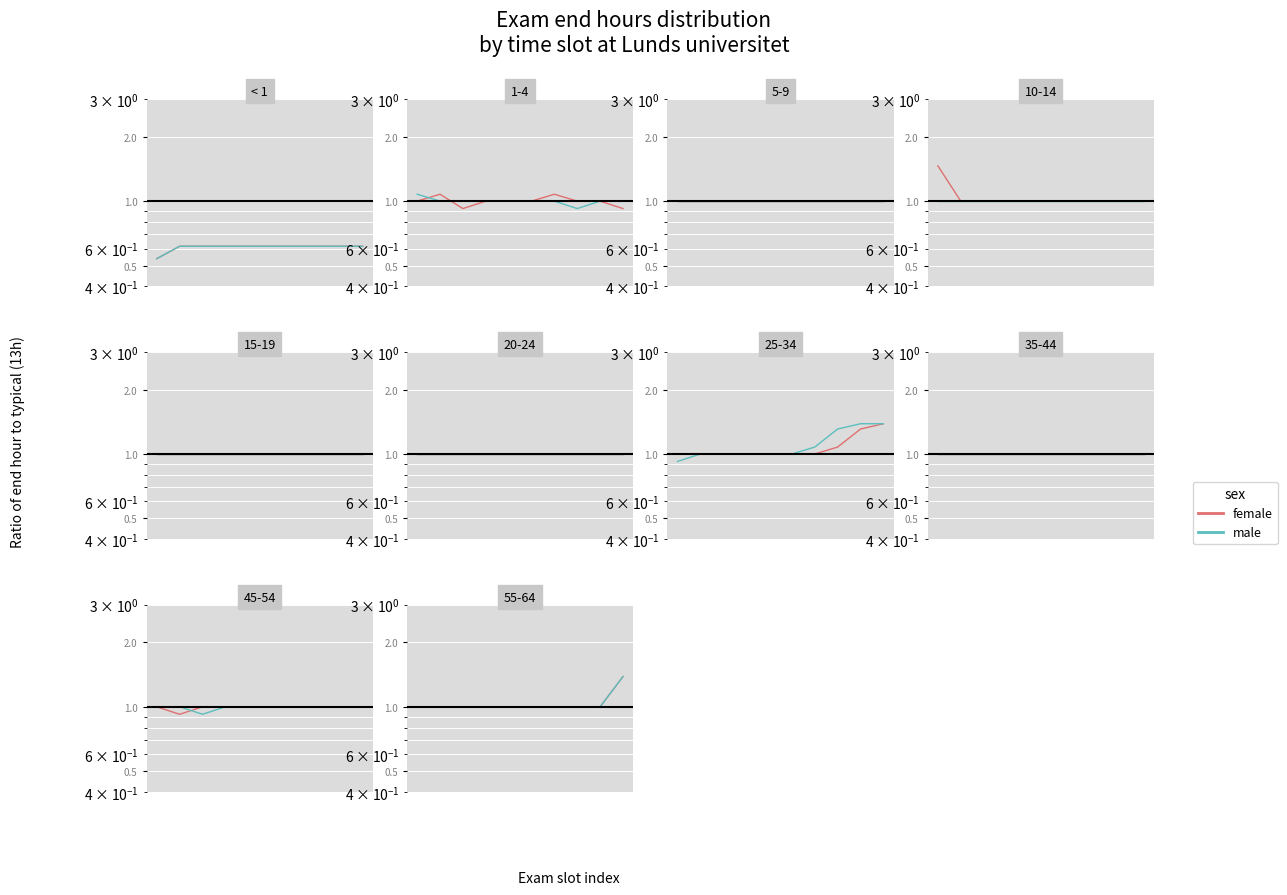

True or false: female and male cross at least once.

False